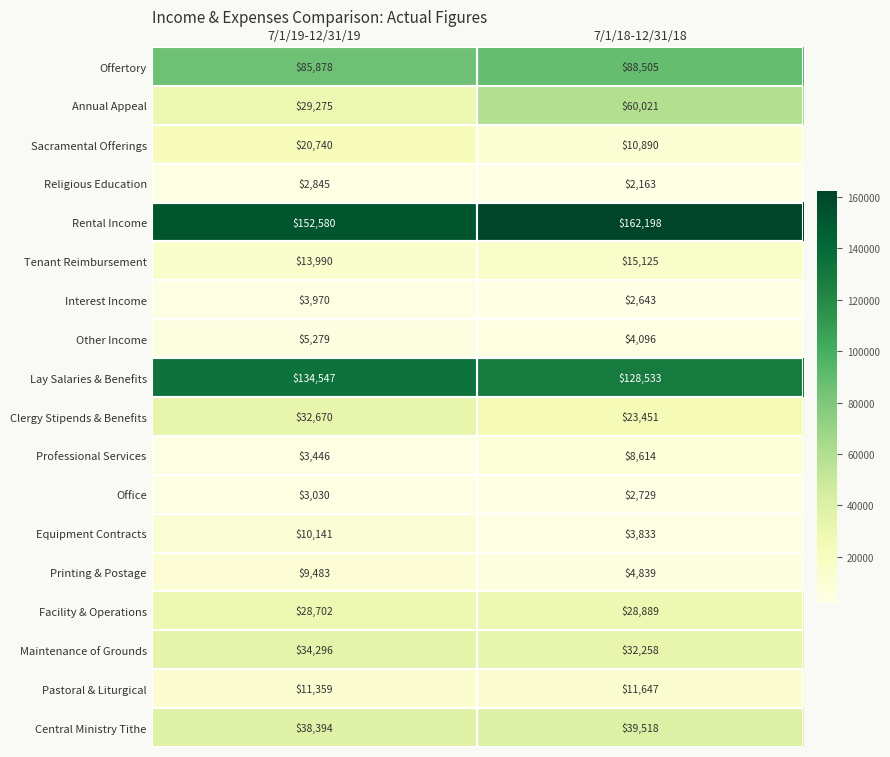

What is the difference between the maximum and minimum values in the Rental Income series?

9618